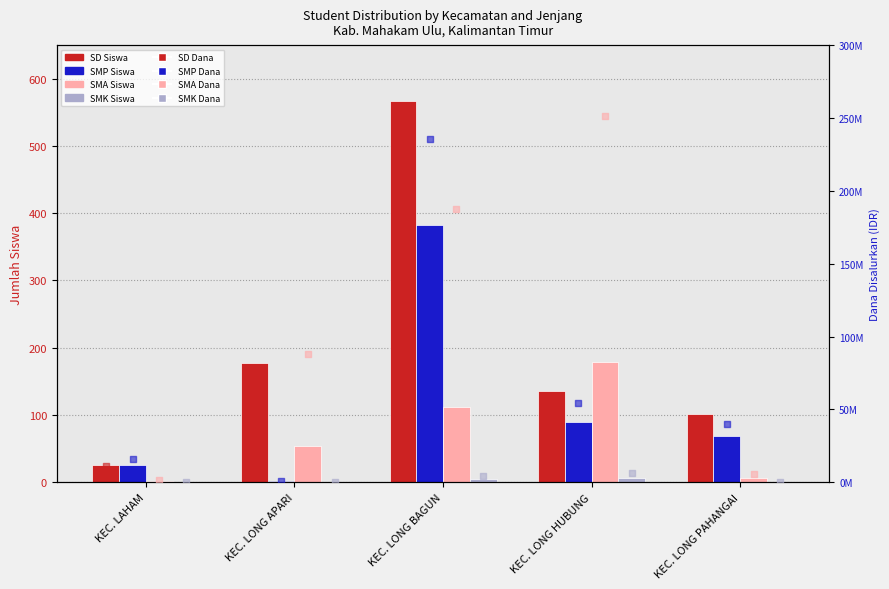

Which series has the widest spread of Y values?

SD_Siswa